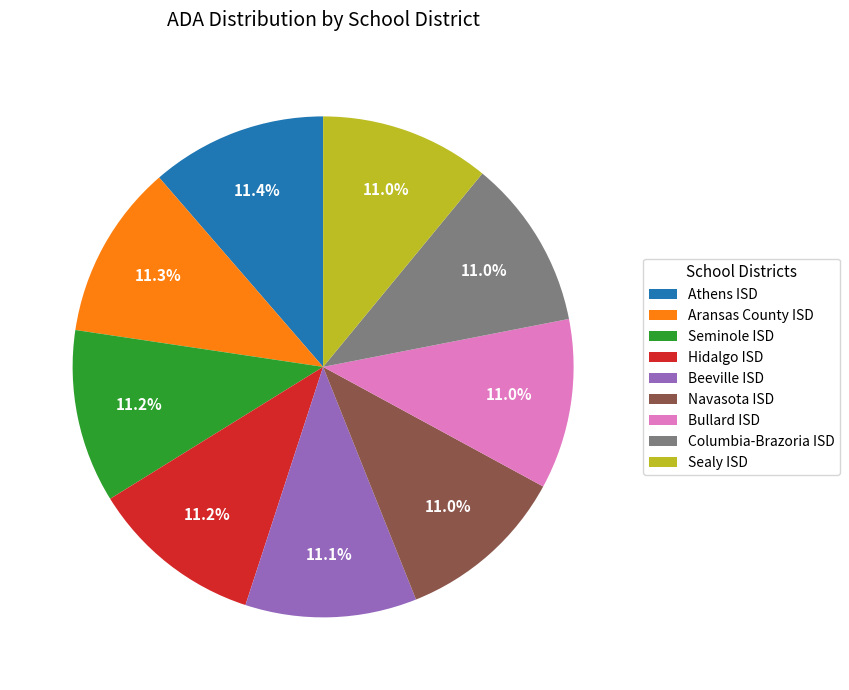

Is it true that Aransas County ISD is 11% of the pie?

True